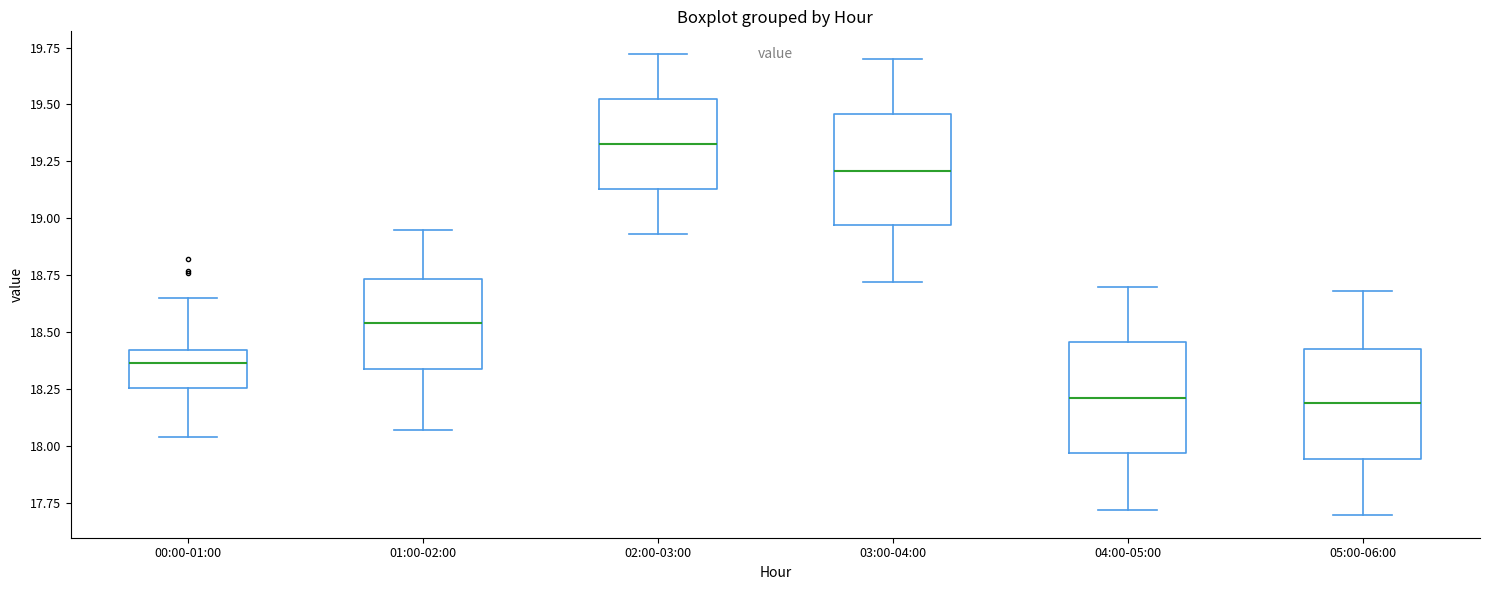

Reading left to right, transcribe this box plot: for each box, give where its median line is, the range the box spans, and where its two whiskers end, as read against the y-axis. The values are not printed on the chart, so give them approximately, as read against the axis.

00:00-01:00: median 18.35, box 18.25 to 18.40, whiskers 18.05 to 18.65
01:00-02:00: median 18.55, box 18.35 to 18.75, whiskers 18.05 to 18.95
02:00-03:00: median 19.35, box 19.15 to 19.50, whiskers 18.95 to 19.70
03:00-04:00: median 19.20, box 18.95 to 19.45, whiskers 18.70 to 19.70
04:00-05:00: median 18.20, box 17.95 to 18.45, whiskers 17.70 to 18.70
05:00-06:00: median 18.20, box 17.95 to 18.45, whiskers 17.70 to 18.70